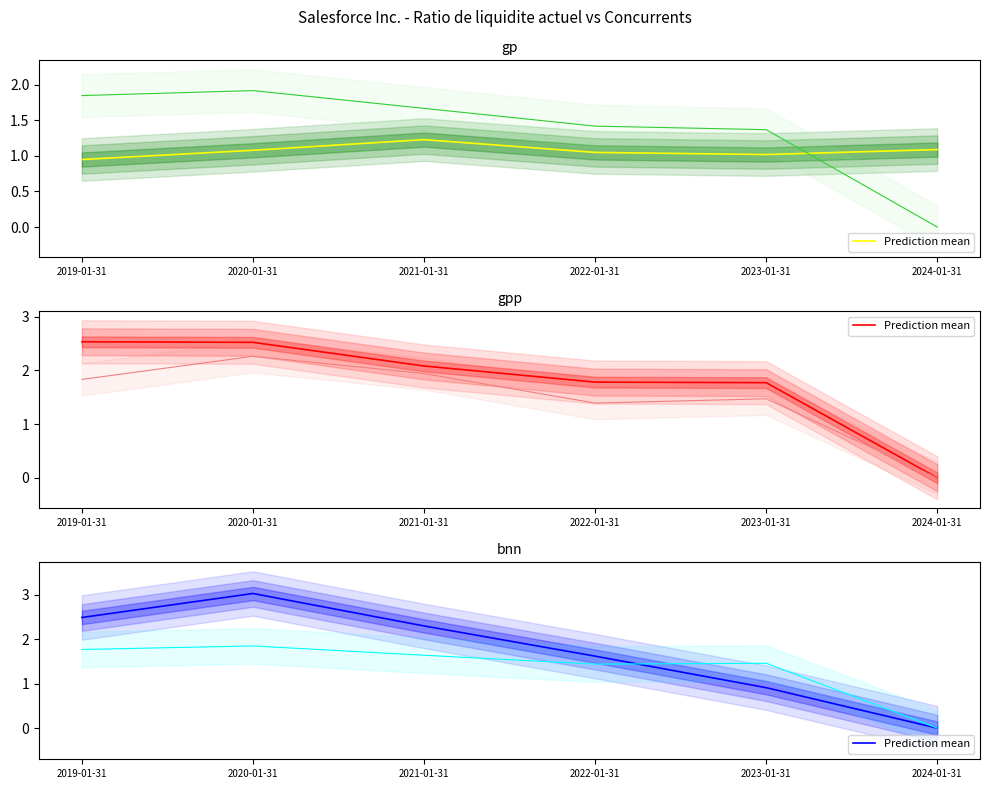

Where is the data nearest to the value 1?

2023-01-31